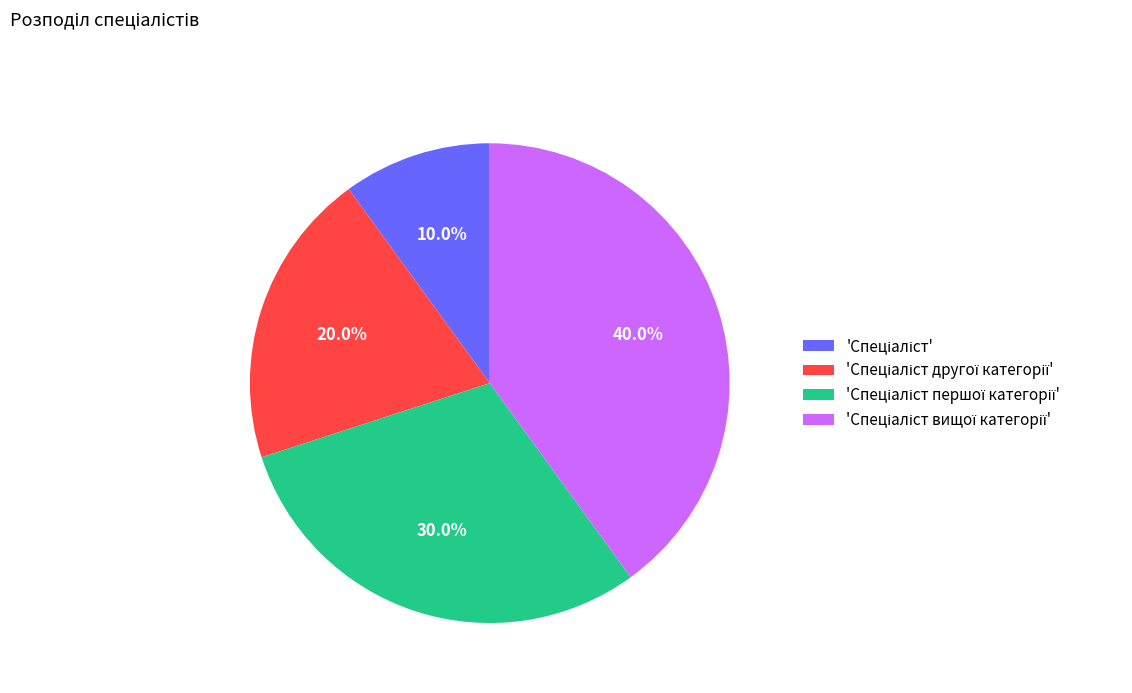

Is there a majority slice in this chart?

No